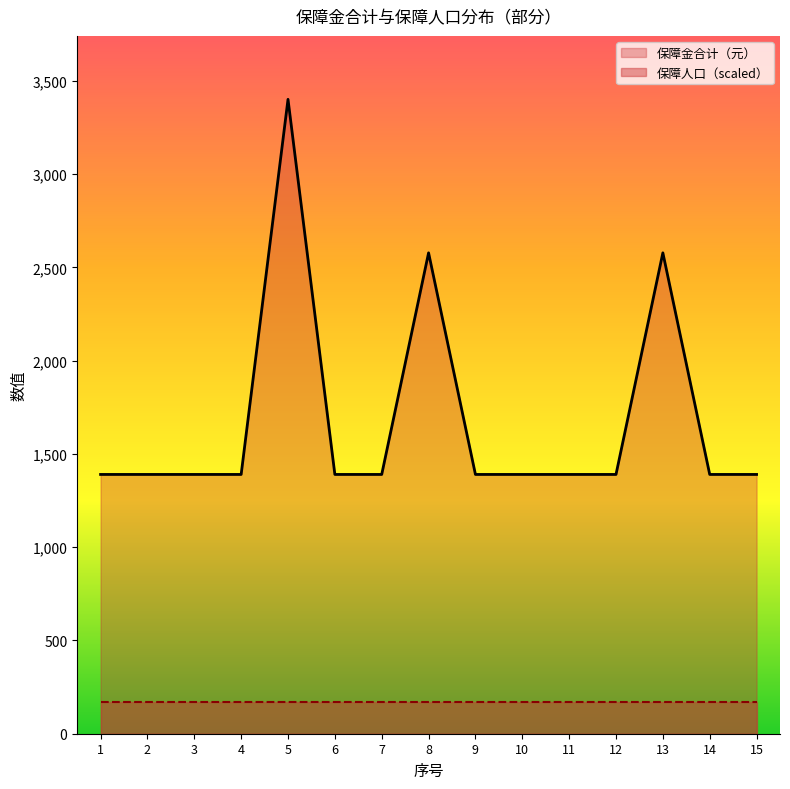

Between 6 and 9, which series saw the biggest shift?

保障金合计（元）